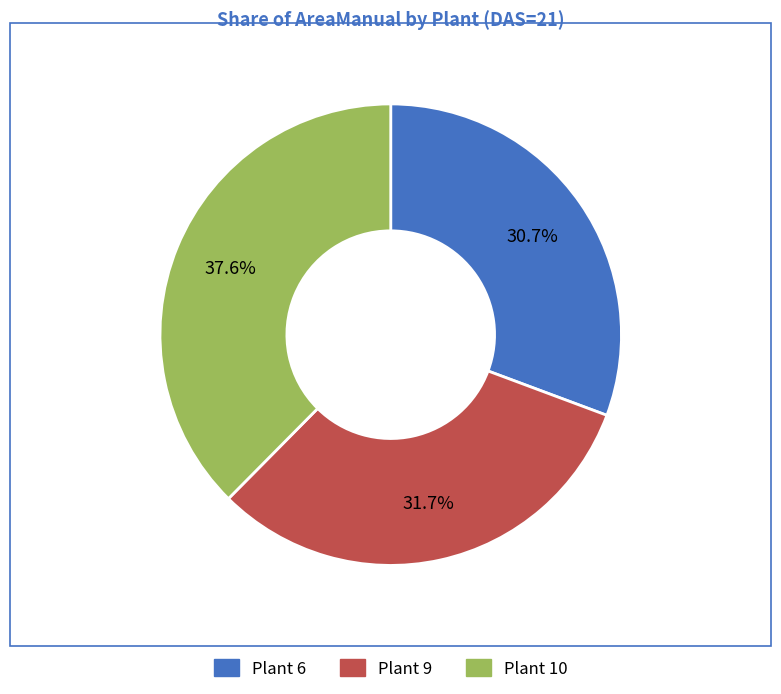

To the nearest percent, what is the average slice percentage?

33%